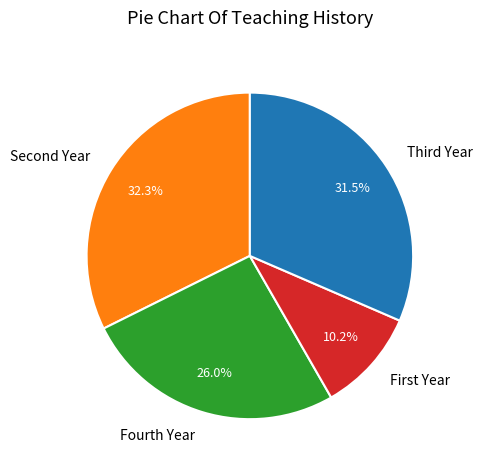

Is there a majority slice in this chart?

No